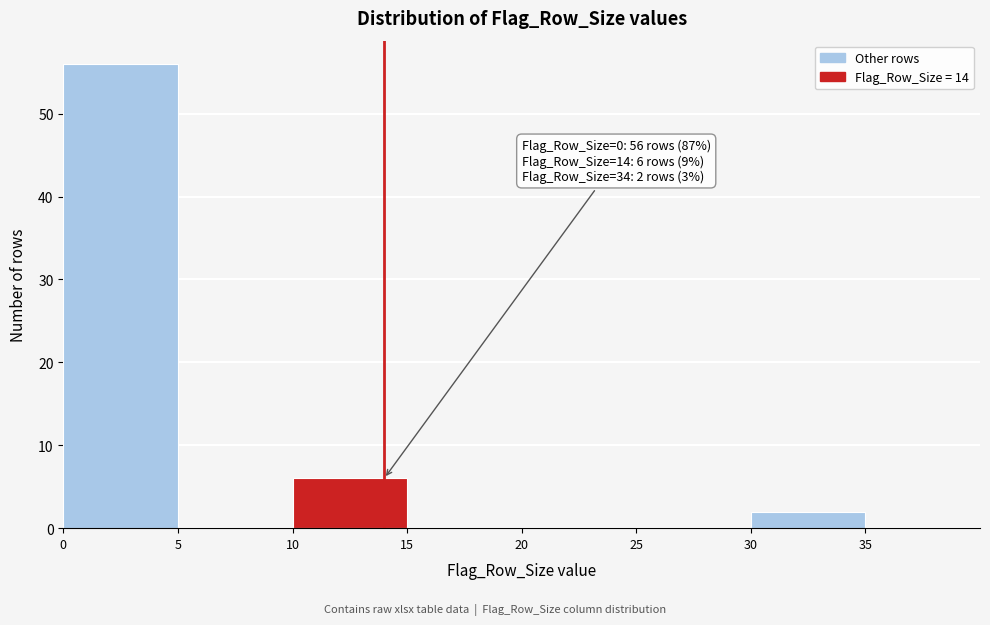

Over which range of the x-axis is the bar tallest?

0 to 5